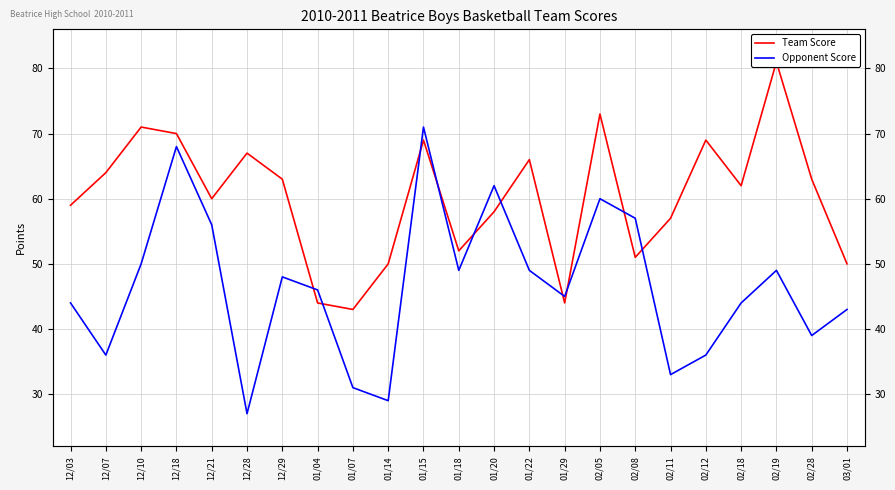

What is the average value of the Opponent Score series?

47